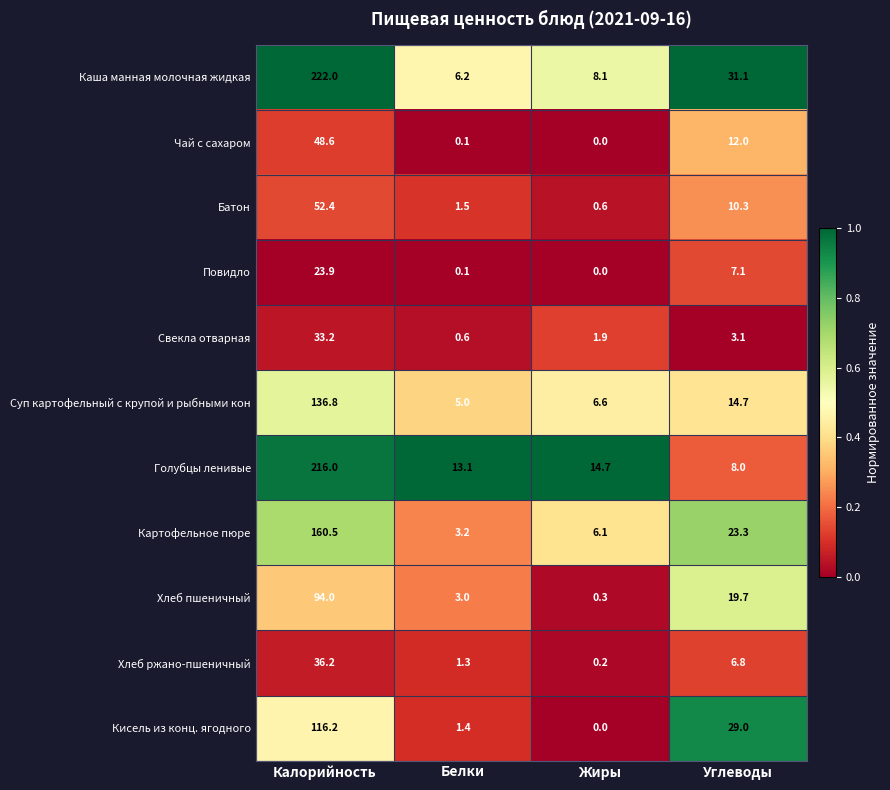

Rank the categories by Повидло value from highest to lowest.

Калорийность, Углеводы, Белки, Жиры